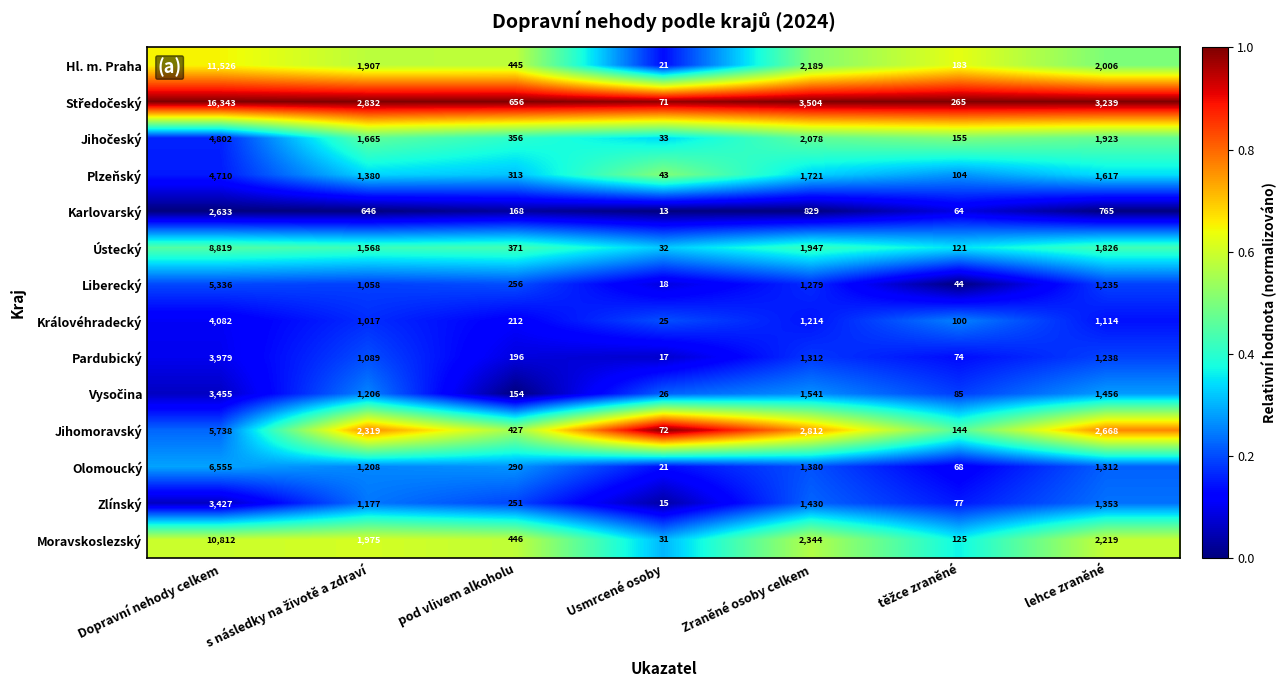

What is the difference between the second highest and minimum values in the Olomoucký series?

1359